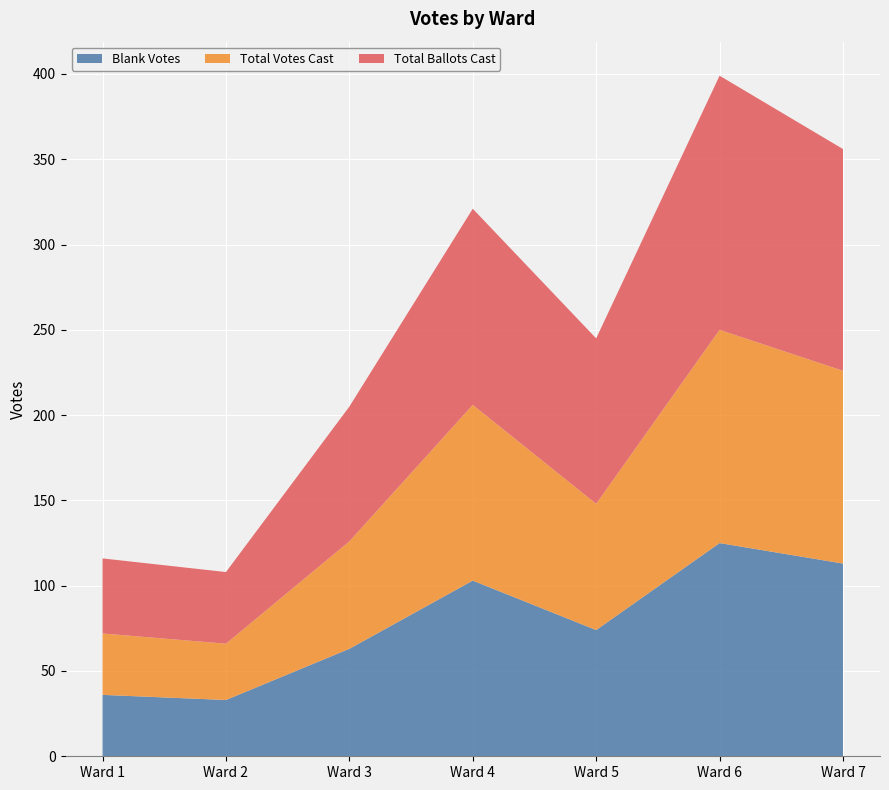

Reading right to left, what are all the values shown in this chart?

Blank Votes: Ward 7=113	Ward 6=125	Ward 5=74	Ward 4=103	Ward 3=63	Ward 2=33	Ward 1=36
Total Votes Cast: Ward 7=113	Ward 6=125	Ward 5=74	Ward 4=103	Ward 3=63	Ward 2=33	Ward 1=36
Total Ballots Cast: Ward 7=130	Ward 6=149	Ward 5=97	Ward 4=115	Ward 3=79	Ward 2=42	Ward 1=44